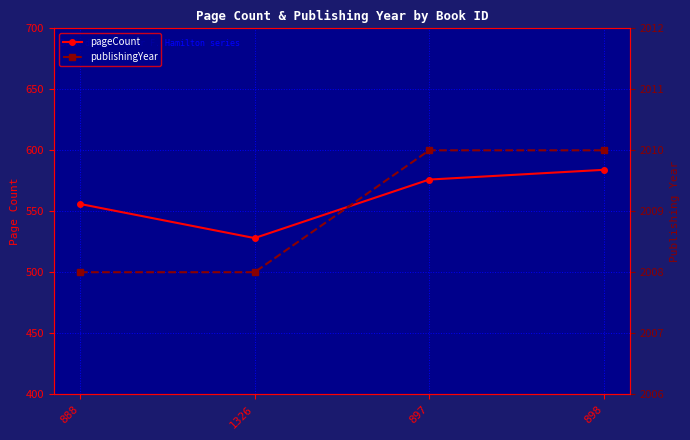

Where is the first local minimum for pageCount?

1326